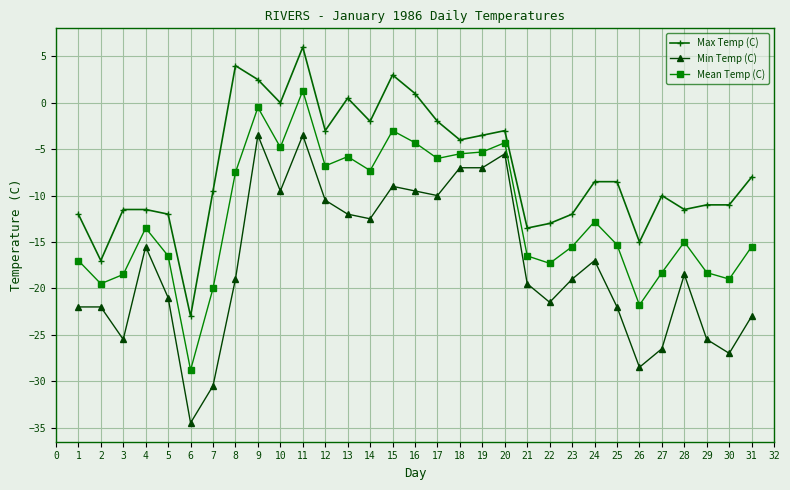

Where is the first local minimum for Max Temp (C)?

2